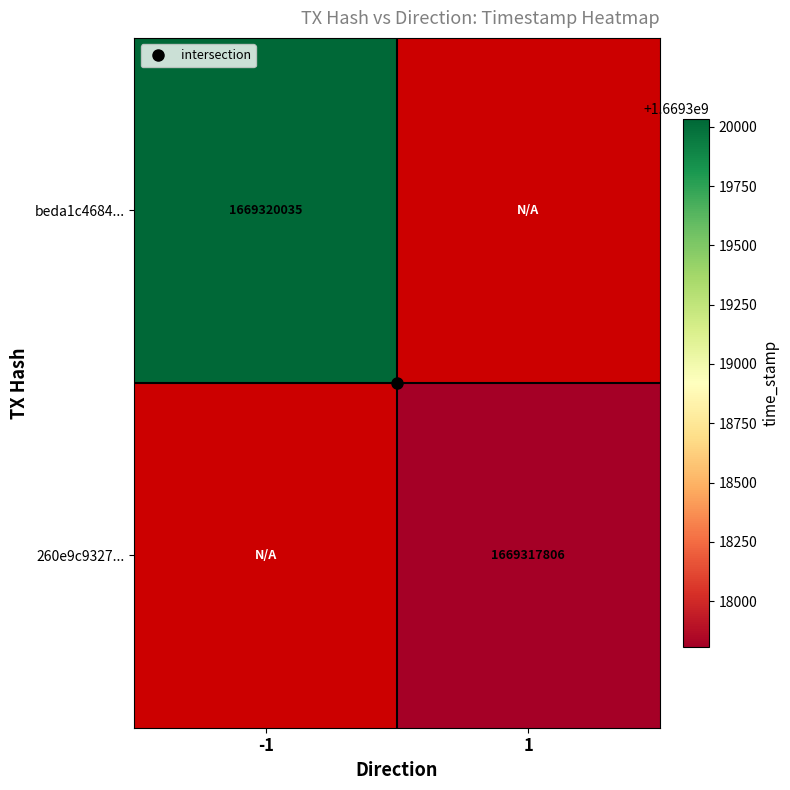

Rank the categories by beda1c4684... value from lowest to highest.

-1, 1